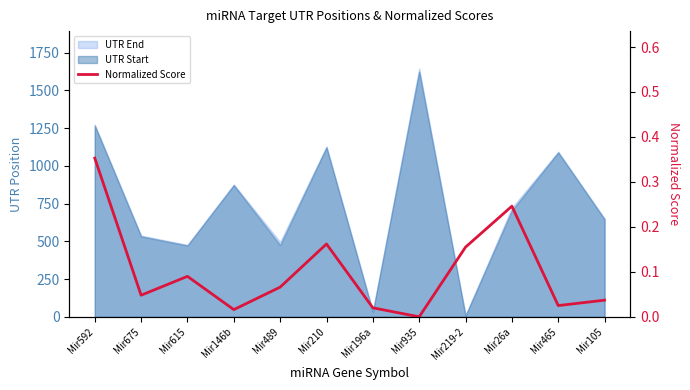

Reading right to left, list all the values displayed in this chart.

Mir105=0.0	Mir465=0.0	Mir26a=0.2	Mir219-2=0.2	Mir935=0.0	Mir196a=0.0	Mir210=0.2	Mir489=0.1	Mir146b=0.0	Mir615=0.1	Mir675=0.0	Mir592=0.4